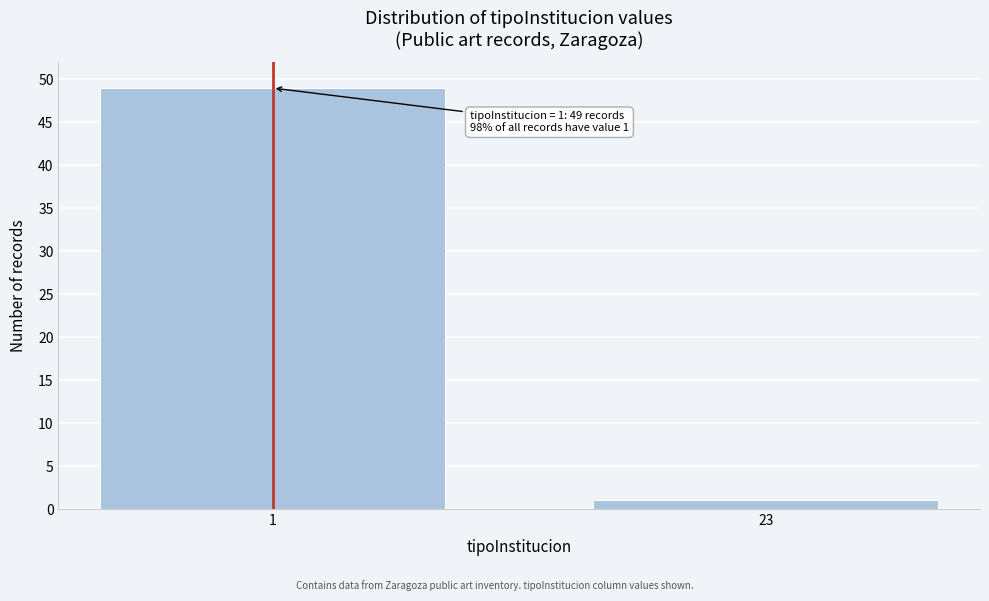

Reading left to right, extract all data points from this chart.

1=49	23=1